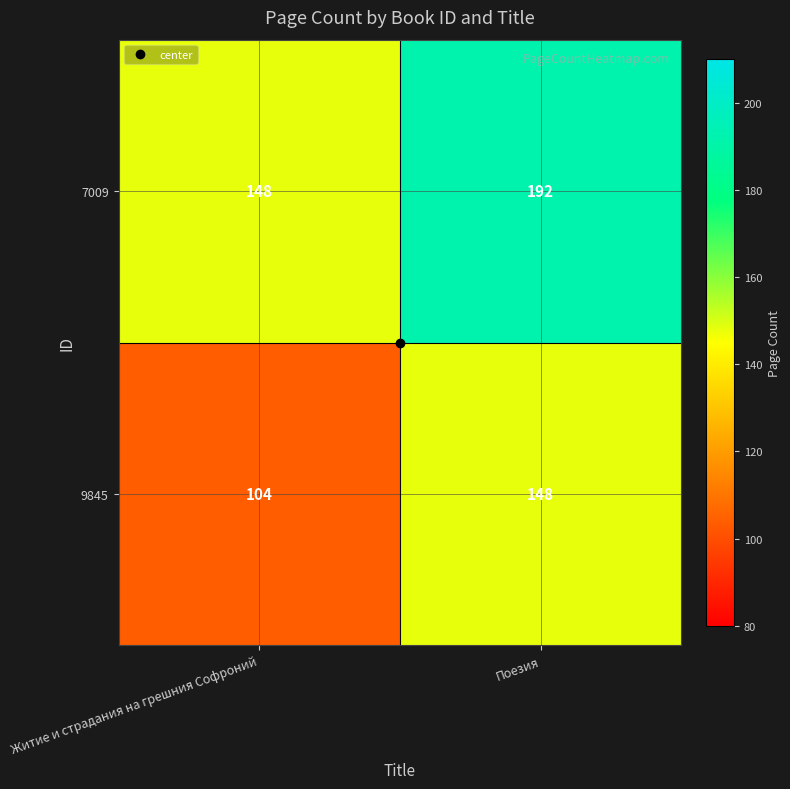

What is the spread (max minus min) of values at Поезия?

44